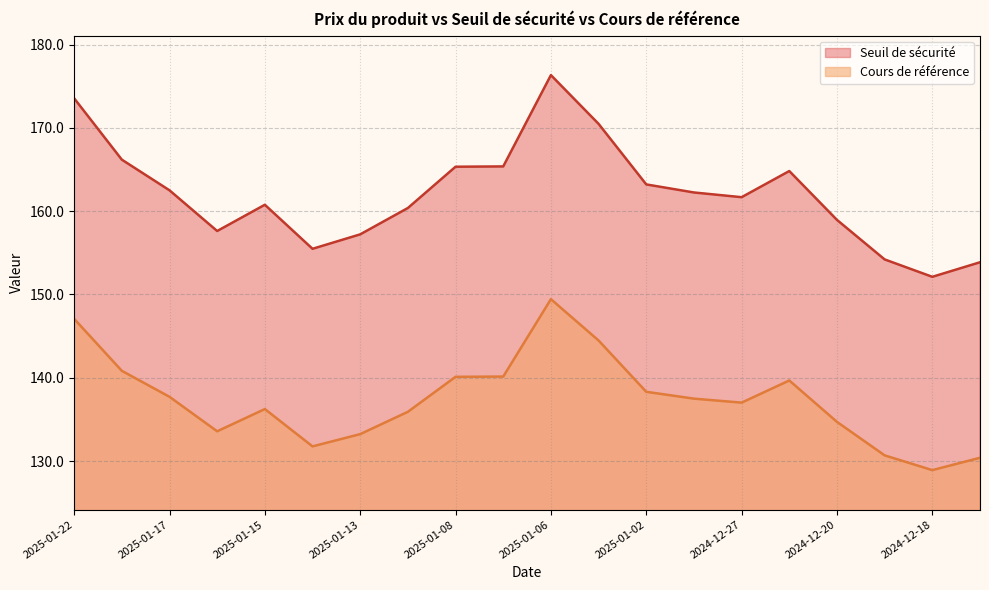

Which label corresponds to the largest value in the chart?

2025-01-06